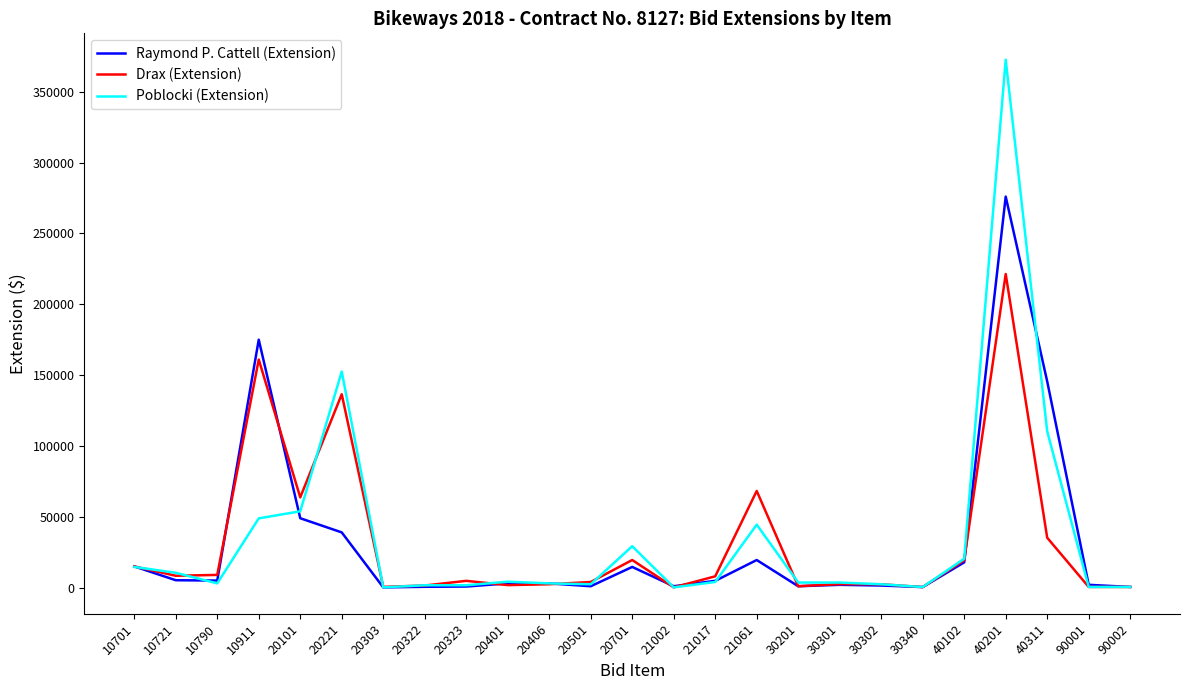

Which series has the largest range (max minus min)?

Poblocki (Extension)